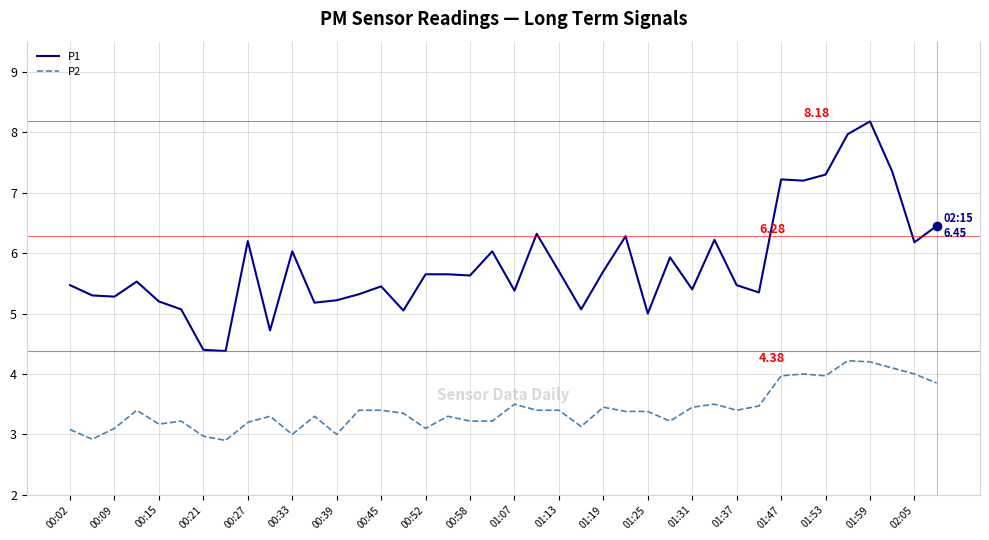

Which series has the largest total across all categories?

P1